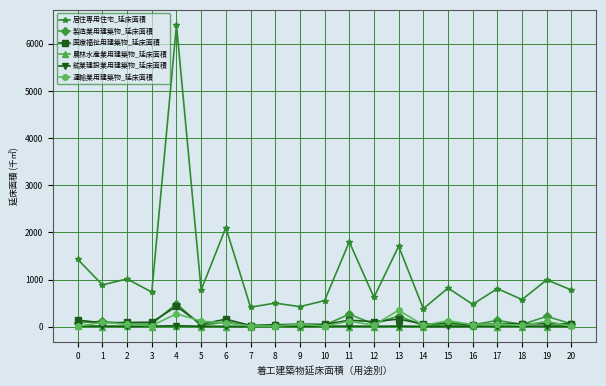

Is it true that 製造業用建築物_延床面積 equals 31.8 at 10?

True